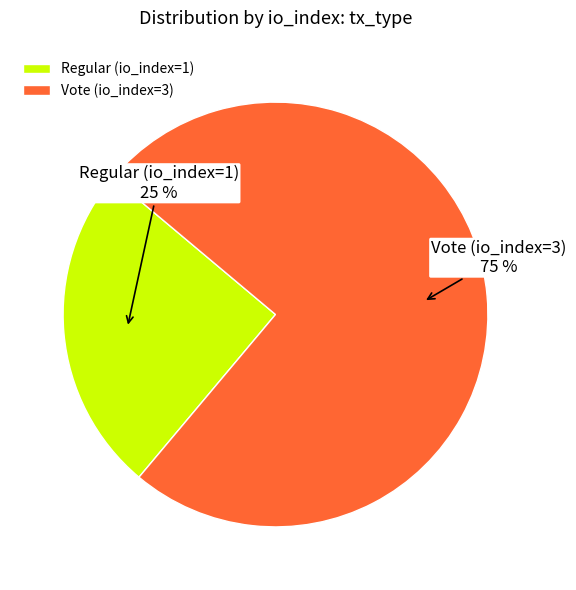

Between Regular (io_index=1) and Vote (io_index=3), which is larger?

Vote (io_index=3)